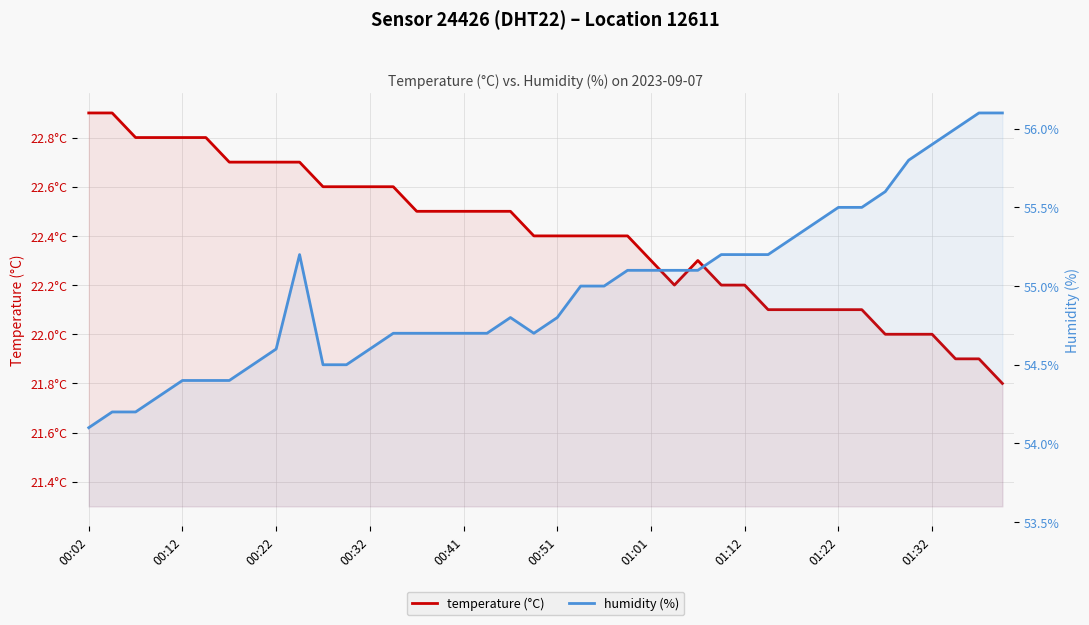

What position from the right is 21?

19